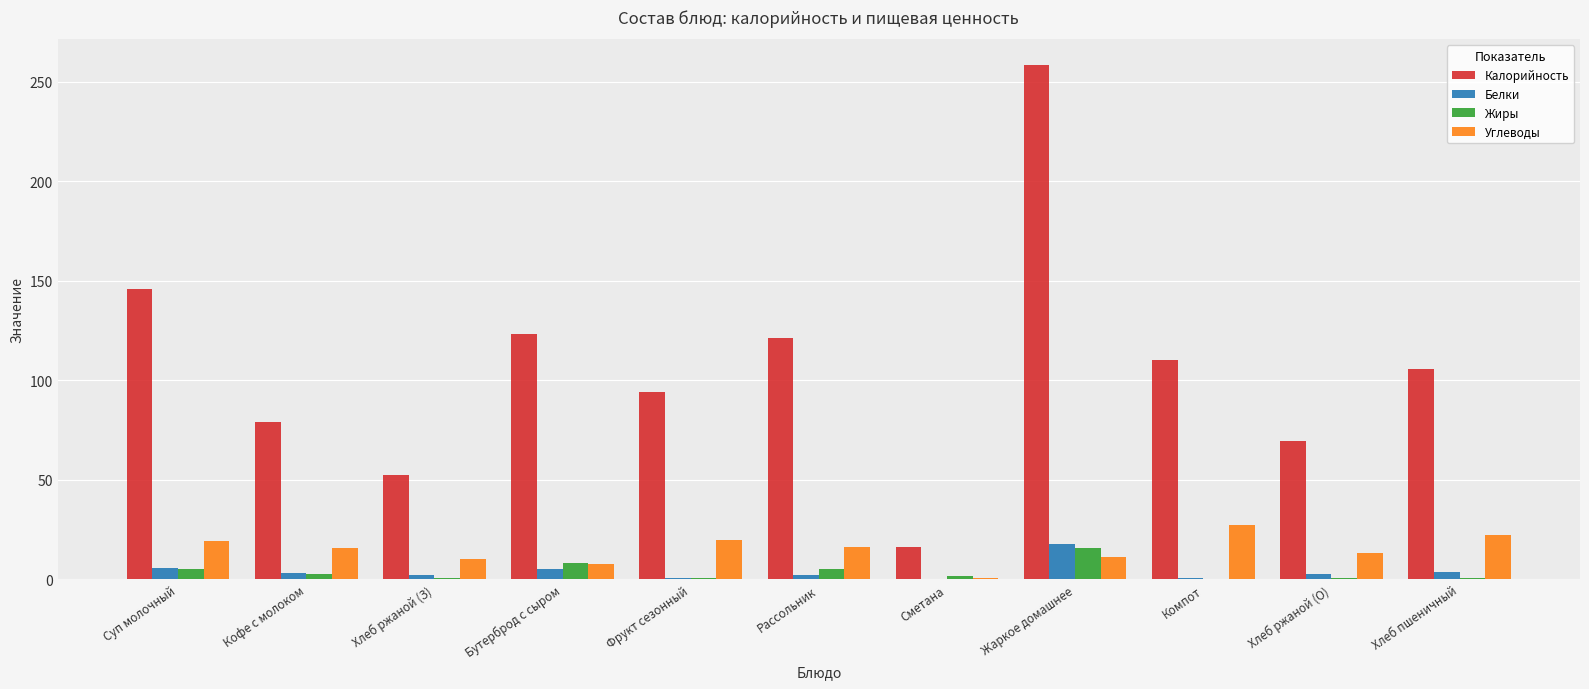

Between Хлеб ржаной (З) and Жаркое домашнее, which series saw the biggest shift?

Калорийность